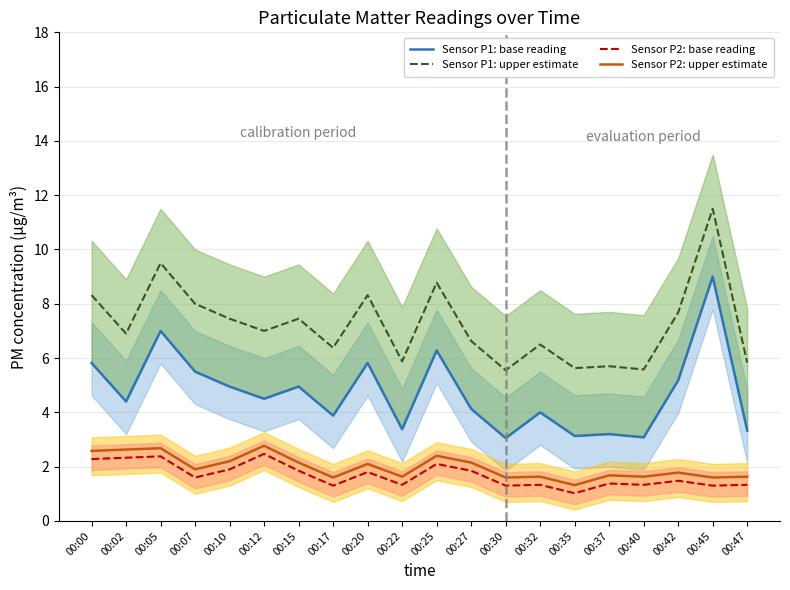

What is the difference between the second highest and second lowest values in the Sensor P2: upper estimate series?

1.1